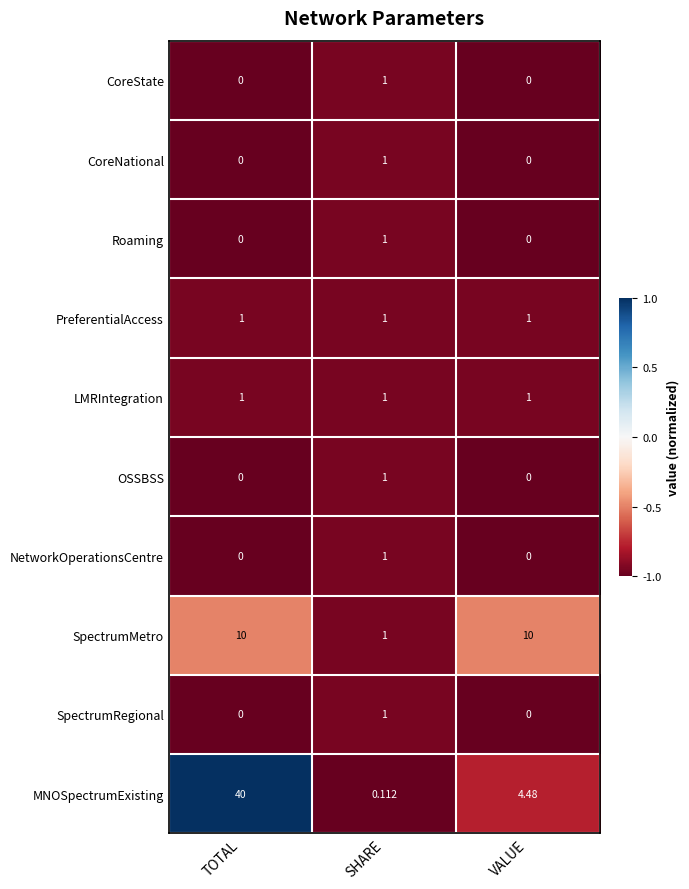

Which category has the lowest value in the SpectrumMetro series?

SHARE